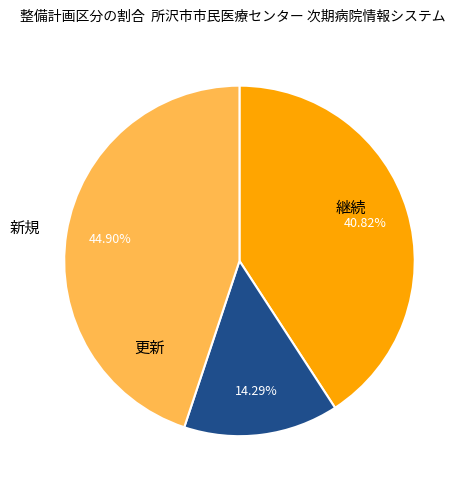

True or false: 新規 accounts for 45% of the total.

True